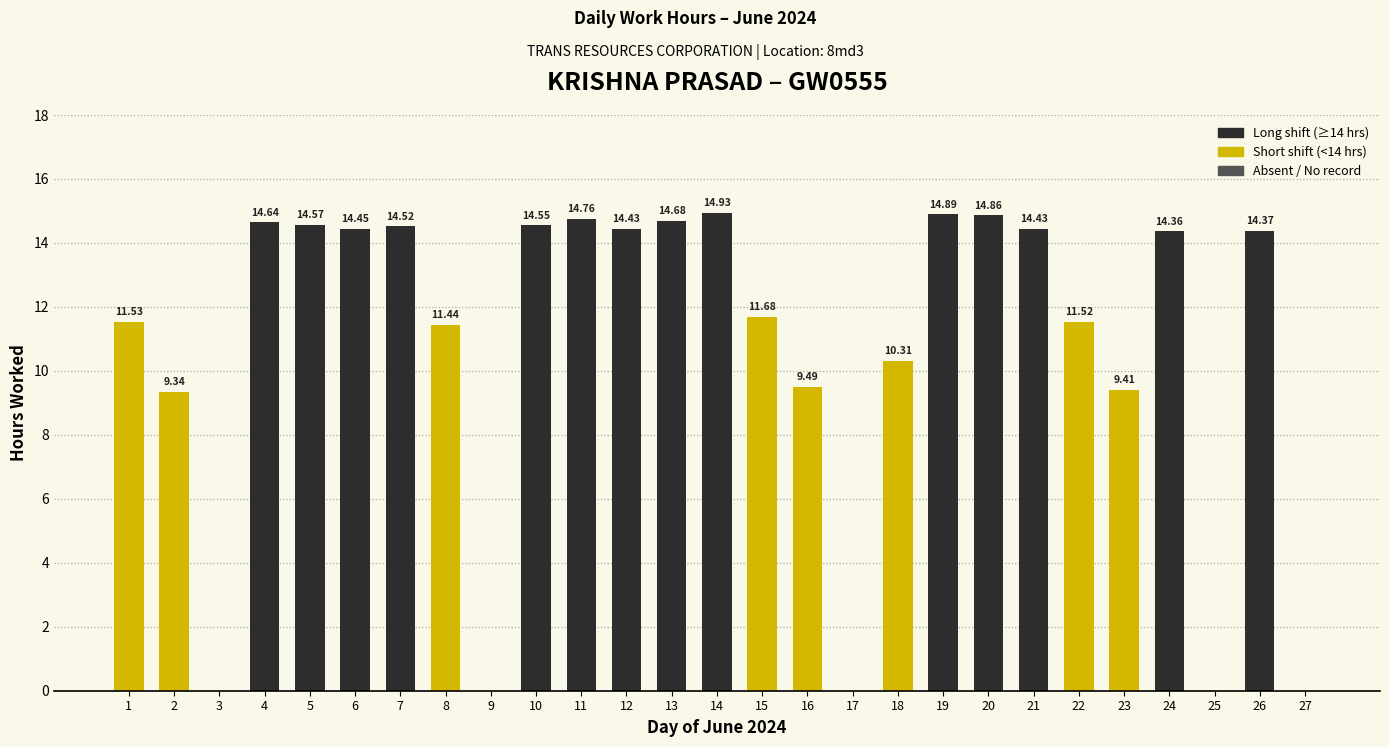

Count the number of values greater than 14.

14